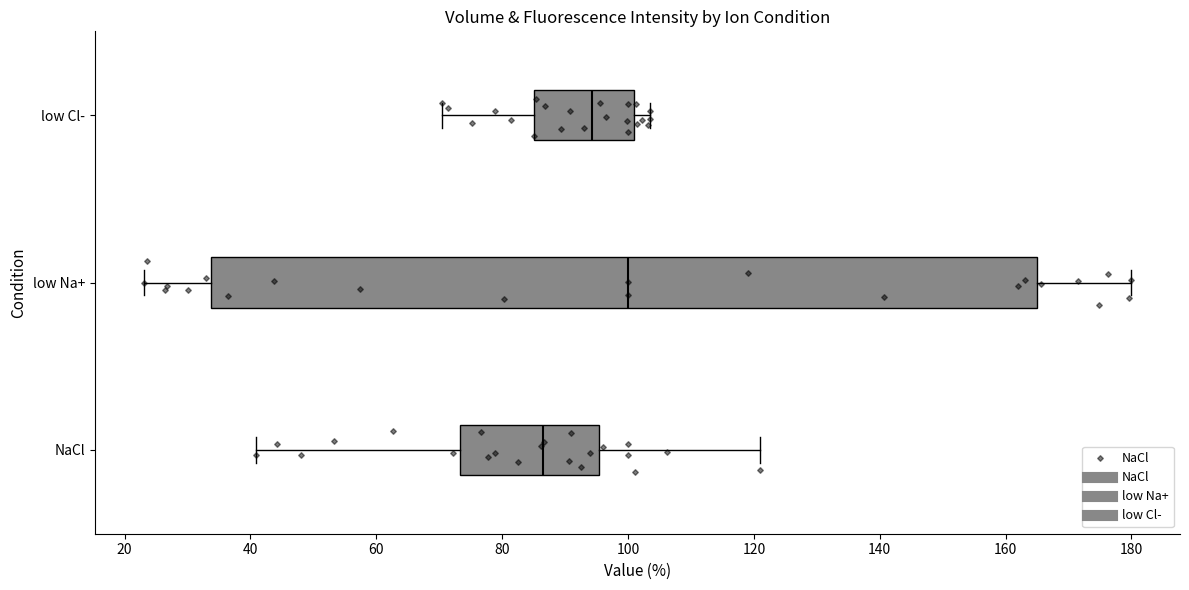

Comparing the boxes themselves (not the whiskers), which one is the widest?

low Na+